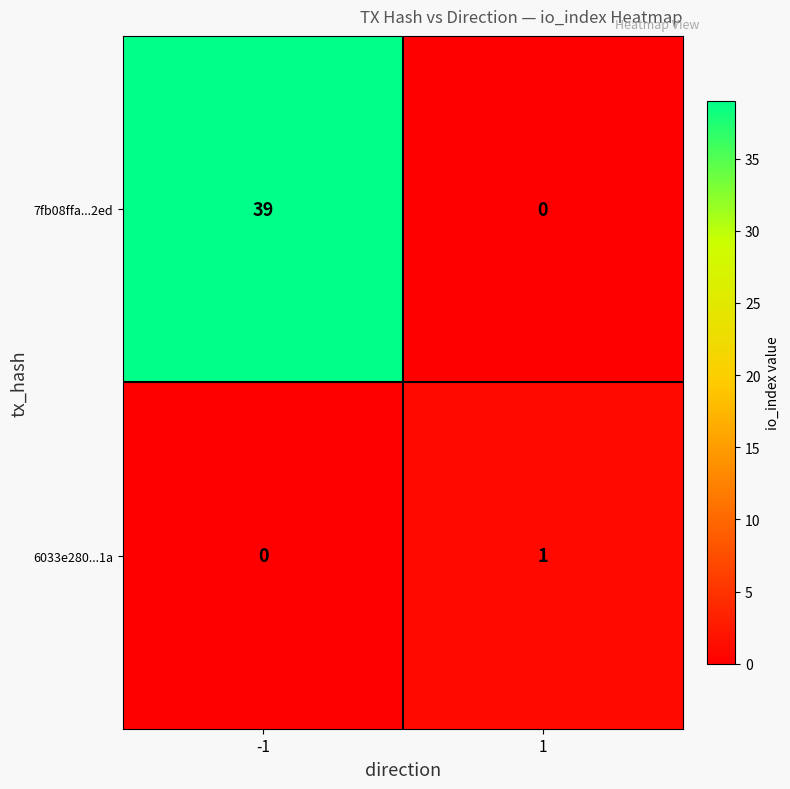

What is the sum of all 7fb08ffa...2ed values?

39